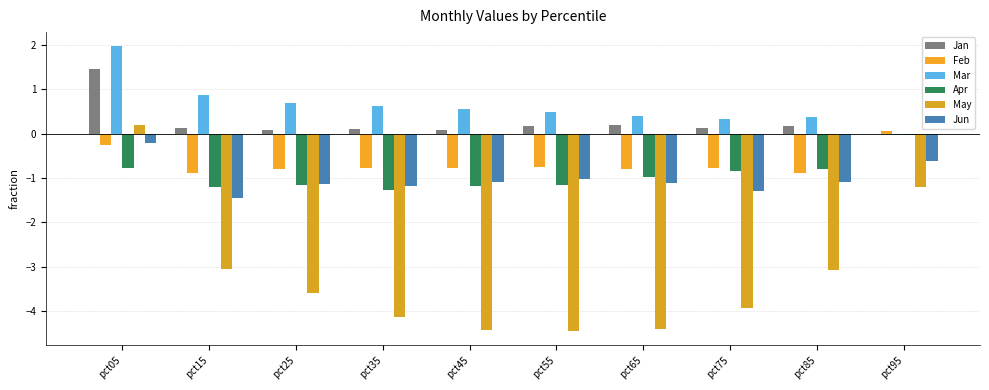

At which label does Jan reach its peak?

pct05